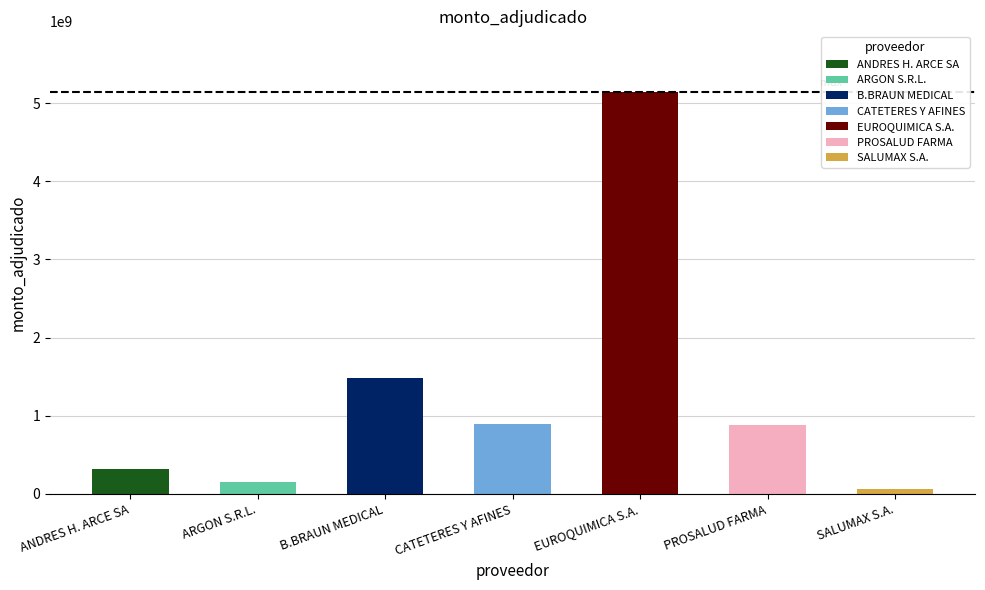

The value at CATETERES Y AFINES is 898988000. True or false?

True